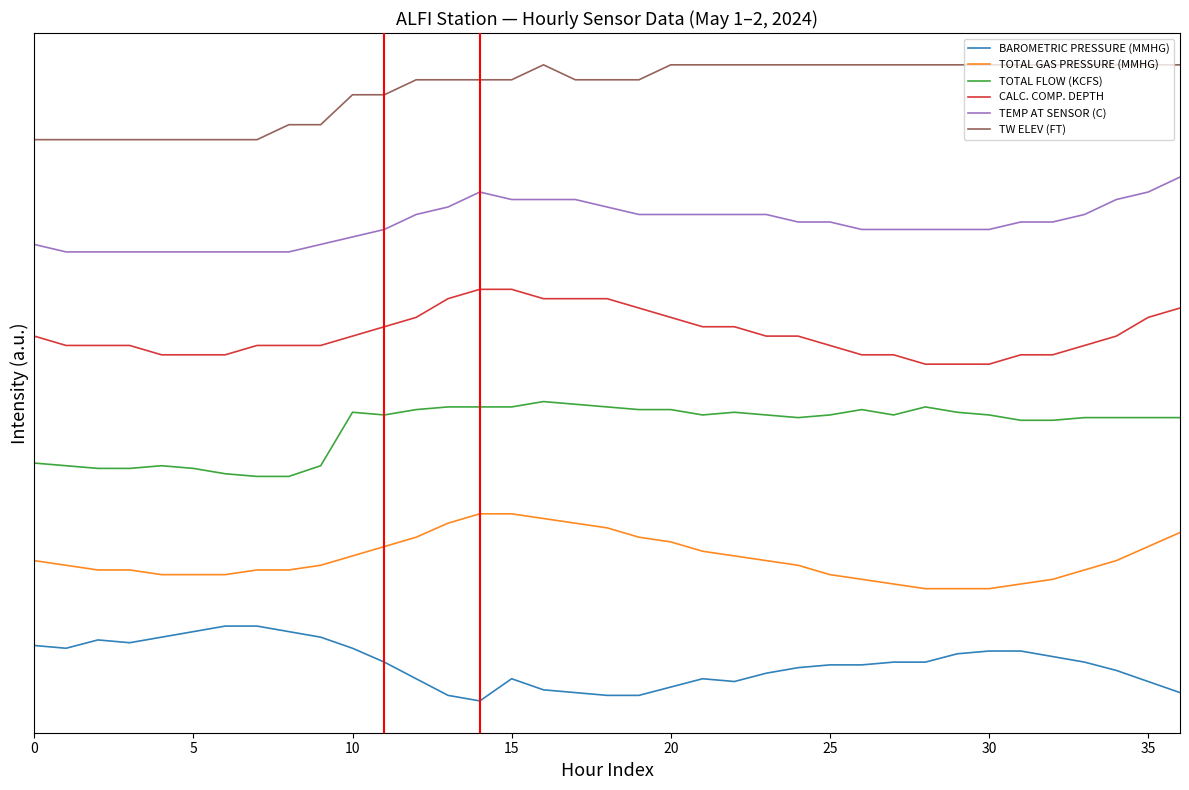

Reading right to left, extract all data points from this chart.

BAROMETRIC PRESSURE (MMHG): 0.1	0.3	0.4	0.5	0.6	0.7	0.7	0.6	0.5	0.5	0.5	0.5	0.4	0.4	0.3	0.3	0.2	0.1	0.1	0.1	0.1	0.3	0.0	0.1	0.3	0.5	0.7	0.9	0.9	1.0	1.0	0.9	0.9	0.8	0.8	0.7	0.7
TOTAL GAS PRESSURE (MMHG): 2.2	2.1	1.9	1.8	1.6	1.6	1.5	1.5	1.5	1.6	1.6	1.7	1.8	1.9	1.9	2.0	2.1	2.2	2.3	2.4	2.4	2.5	2.5	2.4	2.2	2.1	1.9	1.8	1.8	1.8	1.7	1.7	1.7	1.8	1.8	1.8	1.9
TOTAL FLOW (KCFS): 3.8	3.8	3.8	3.8	3.8	3.8	3.8	3.9	3.9	3.8	3.9	3.8	3.8	3.8	3.9	3.8	3.9	3.9	3.9	4.0	4.0	3.9	3.9	3.9	3.9	3.8	3.9	3.1	3.0	3.0	3.0	3.1	3.1	3.1	3.1	3.1	3.2
CALC. COMP. DEPTH: 5.2	5.1	4.9	4.8	4.6	4.6	4.5	4.5	4.5	4.6	4.6	4.8	4.9	4.9	5.0	5.0	5.1	5.2	5.4	5.4	5.4	5.5	5.5	5.4	5.1	5.0	4.9	4.8	4.8	4.8	4.6	4.6	4.6	4.8	4.8	4.8	4.9
TEMP AT SENSOR (C): 7.0	6.8	6.7	6.5	6.4	6.4	6.3	6.3	6.3	6.3	6.3	6.4	6.4	6.5	6.5	6.5	6.5	6.5	6.6	6.7	6.7	6.7	6.8	6.6	6.5	6.3	6.2	6.1	6.0	6.0	6.0	6.0	6.0	6.0	6.0	6.0	6.1
TW ELEV (FT): 8.5	8.5	8.5	8.5	8.5	8.5	8.5	8.5	8.5	8.5	8.5	8.5	8.5	8.5	8.5	8.5	8.5	8.3	8.3	8.3	8.5	8.3	8.3	8.3	8.3	8.1	8.1	7.7	7.7	7.5	7.5	7.5	7.5	7.5	7.5	7.5	7.5